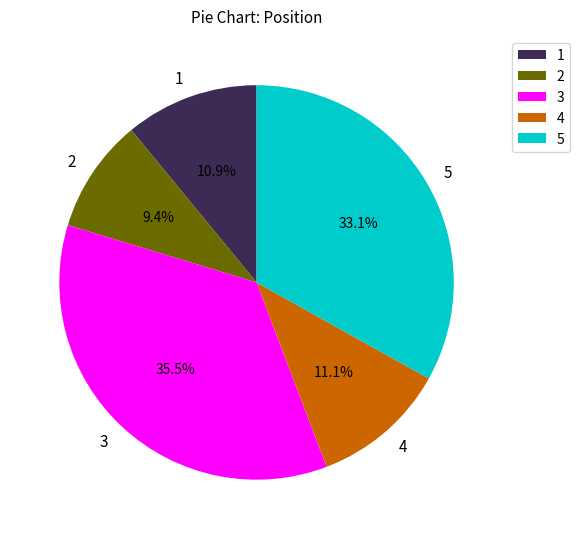

How many slices are in this pie chart?

5